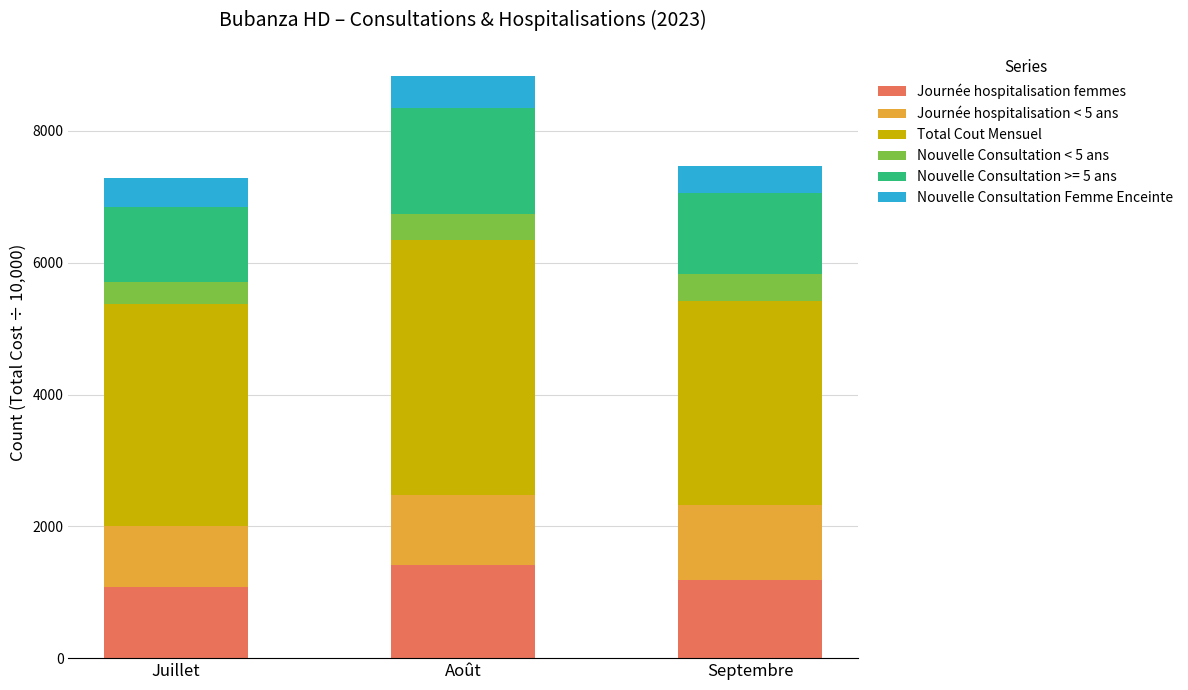

Reading left to right, what are the values for Journée hospitalisation femmes?

Juillet=1086.0	Août=1417.0	Septembre=1193.0